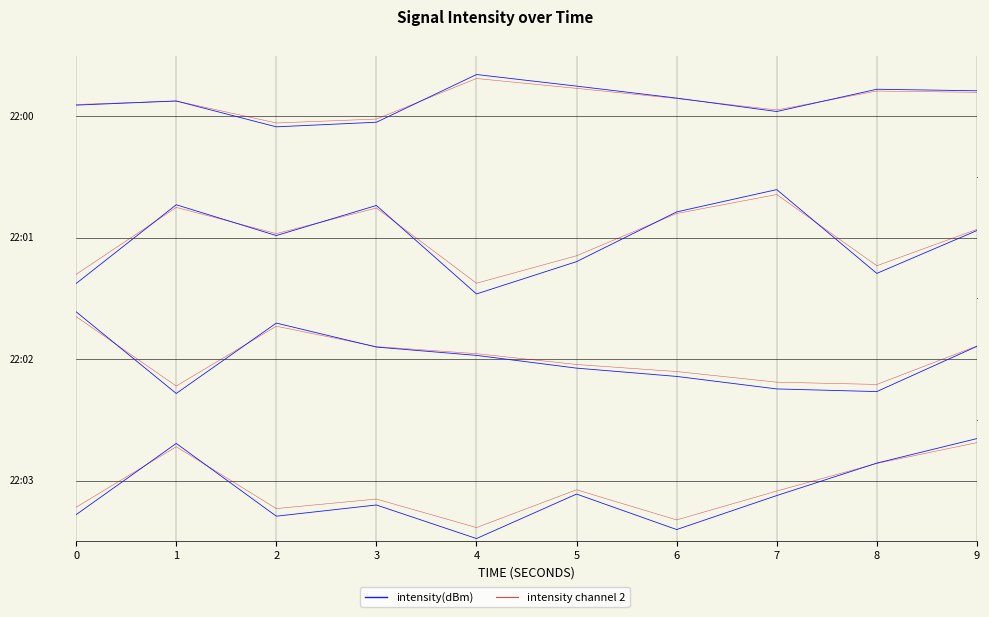

Which category has the highest value in the intensity(dBm) series?

4